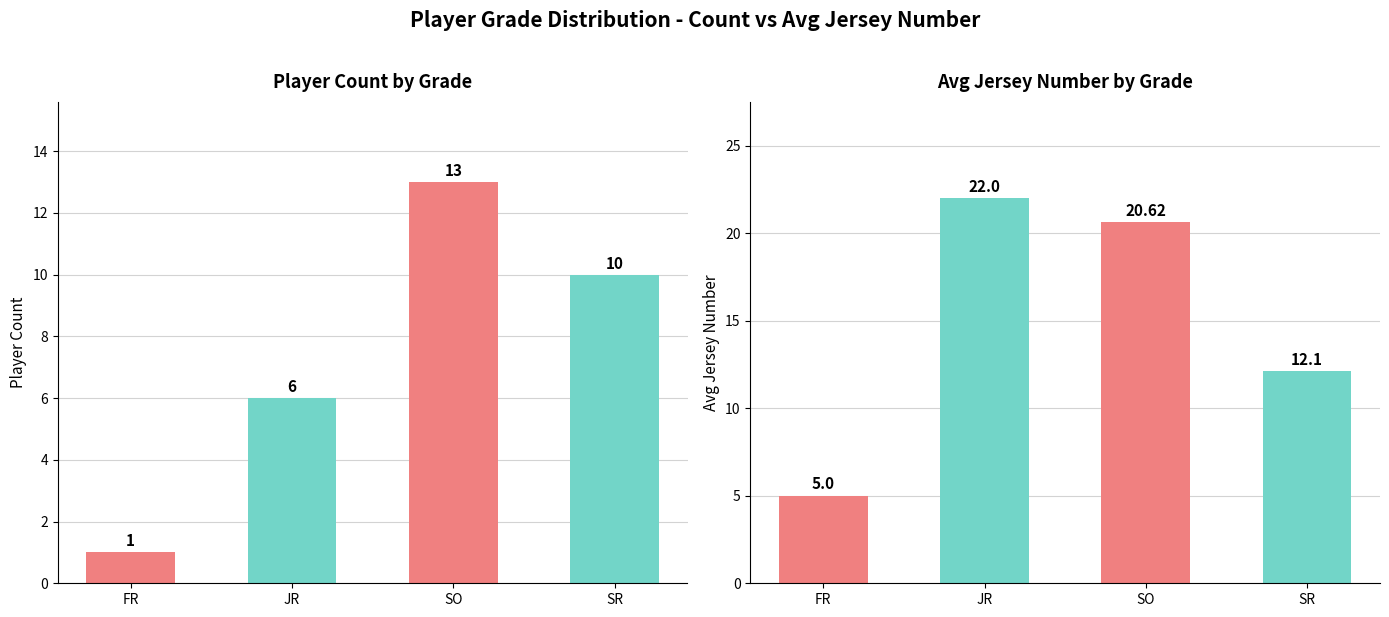

At how many categories does at least one series exceed 5?

3